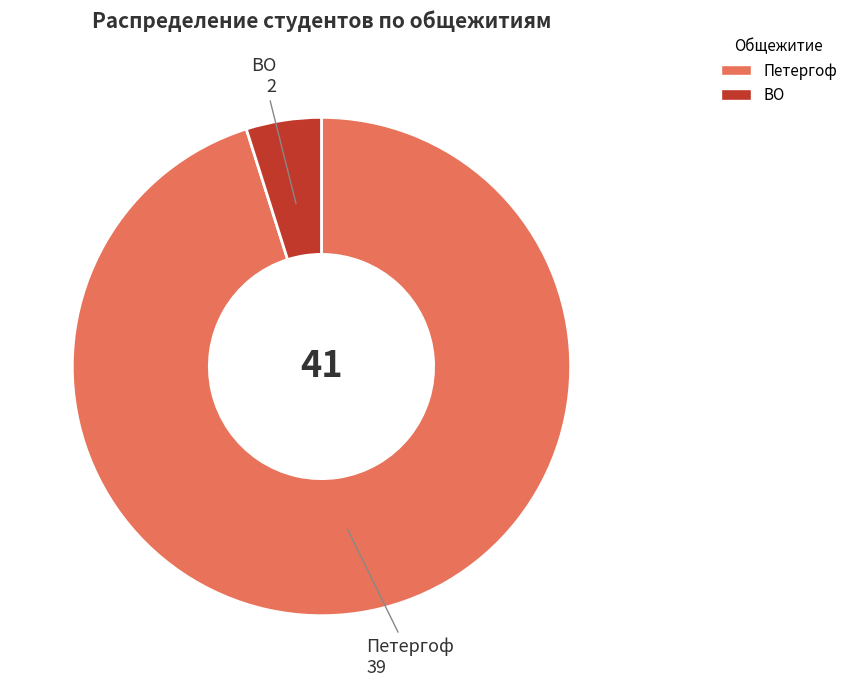

Combined, do Петергоф and ВО account for over 50%?

Yes